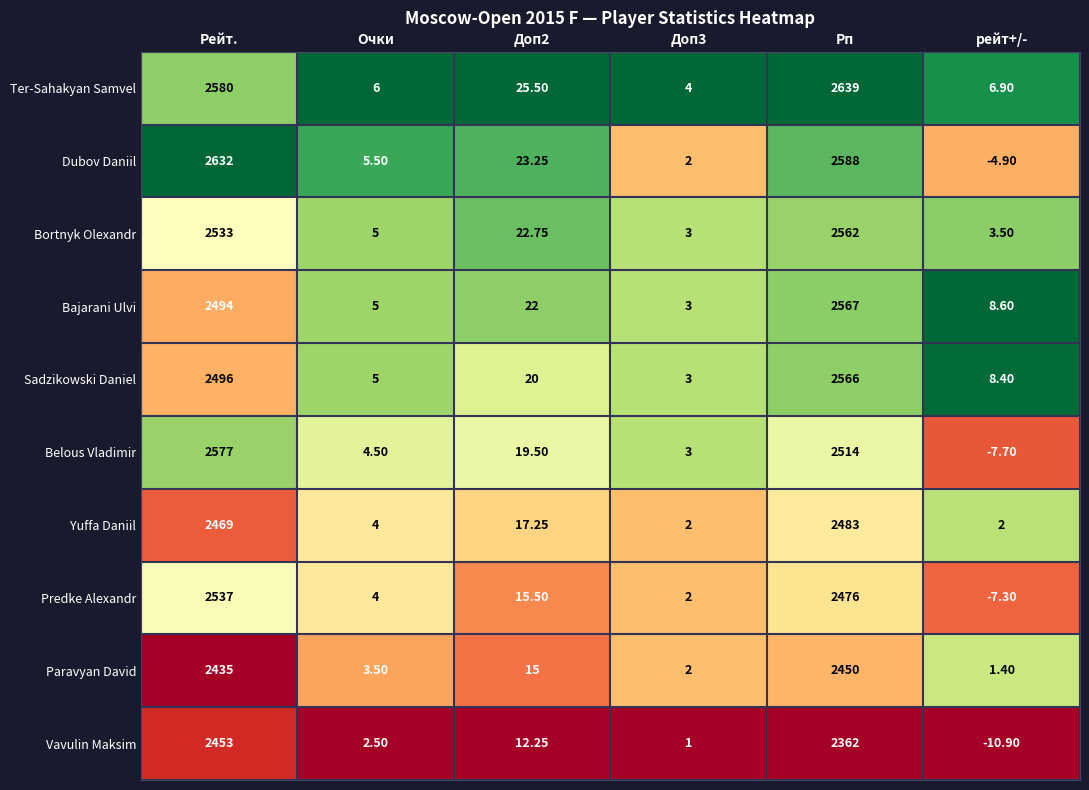

Which category has the highest value in the Paravyan David series?

Рп